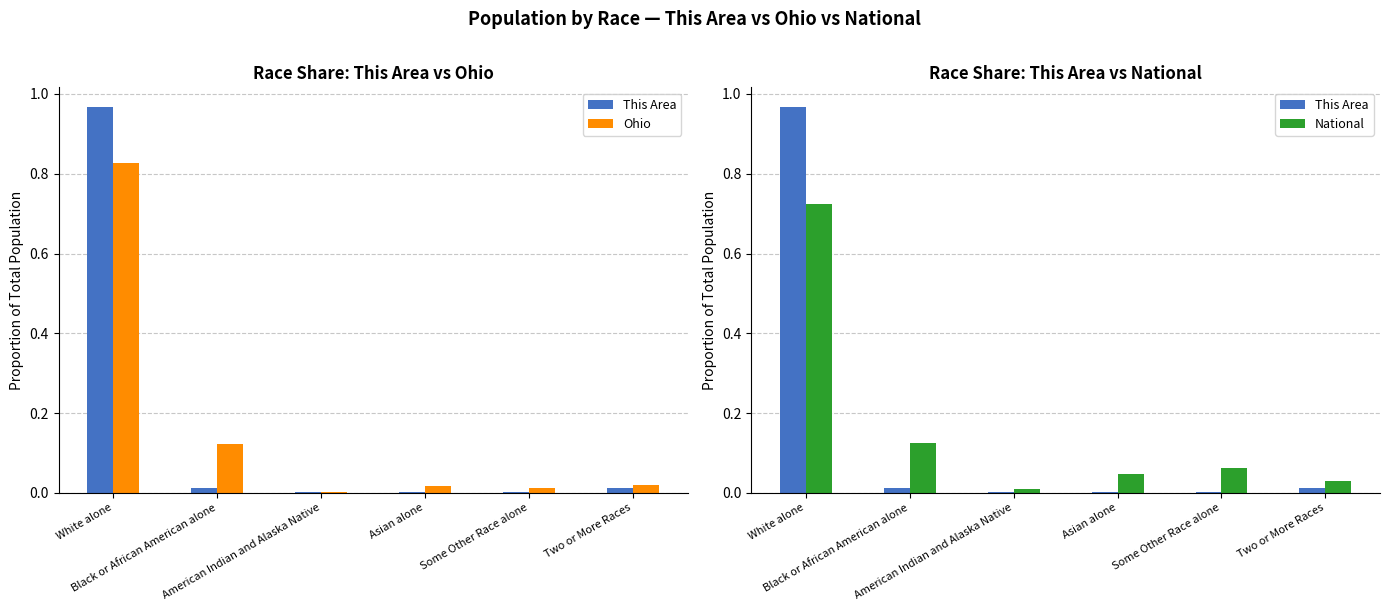

Rank the categories by Ohio value from highest to lowest.

White alone, Black or African American alone, Two or More Races, Asian alone, Some Other Race alone, American Indian and Alaska Native